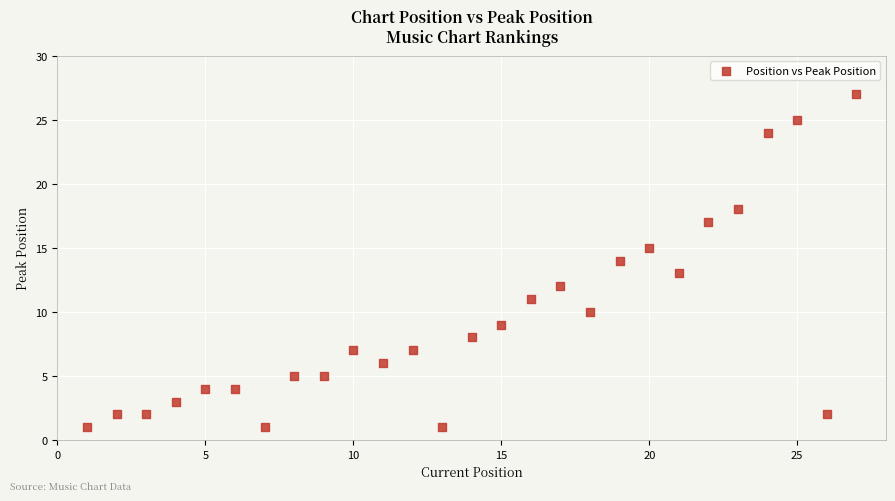

What is the range of Y values (max minus min)?

26